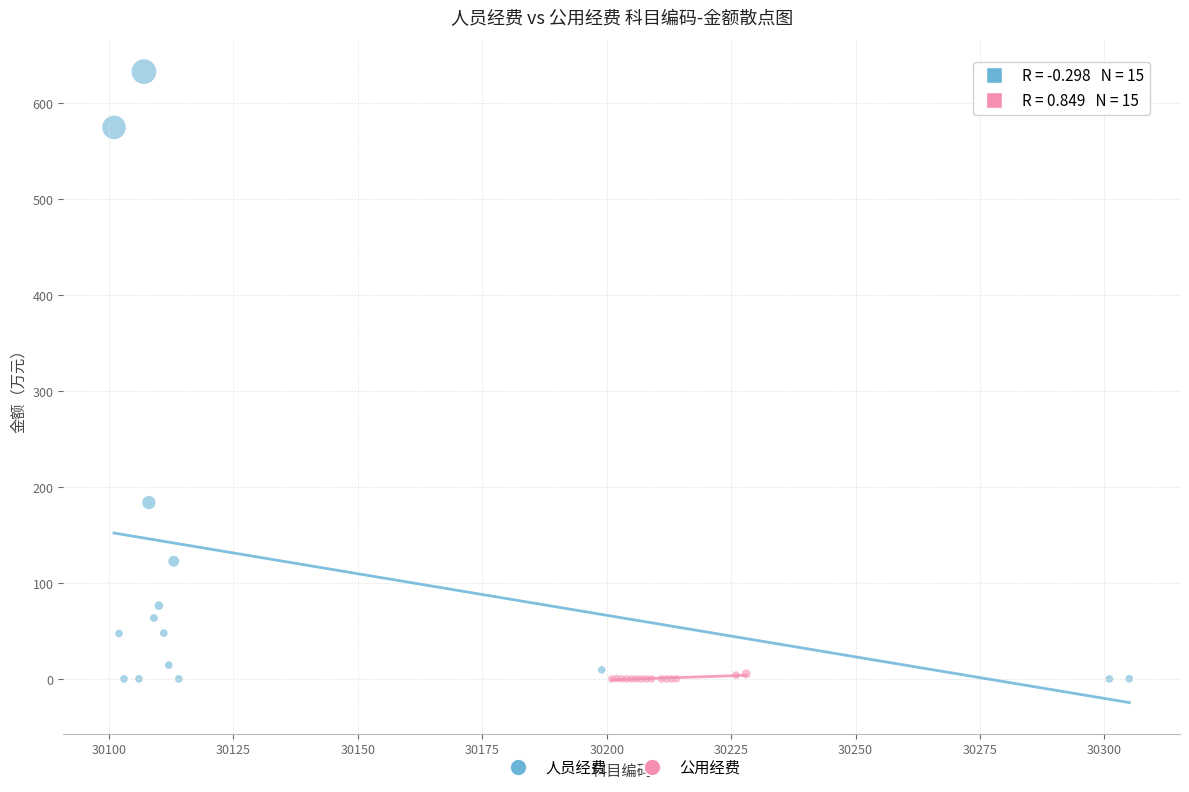

Which series reaches the maximum Y coordinate?

人员经费